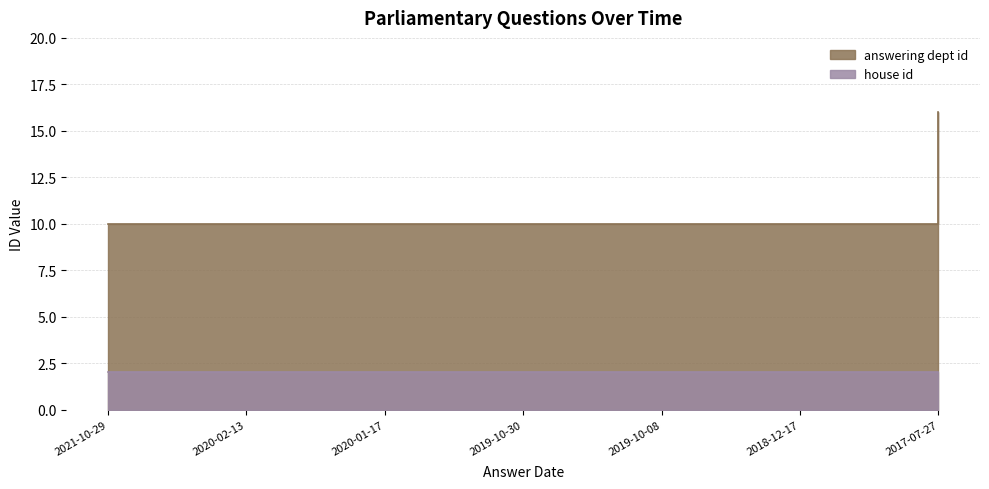

Count the values in the range 10 to 11.

6